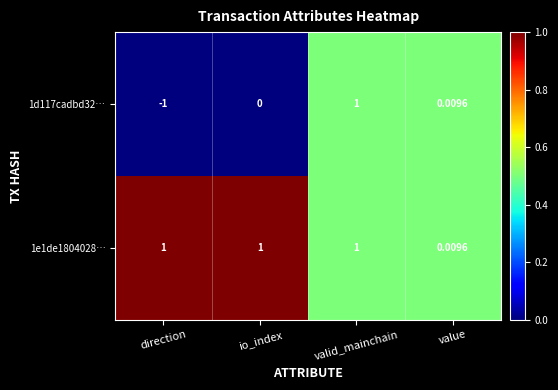

Between io_index and value, which series saw the biggest shift?

1e1de1804028…